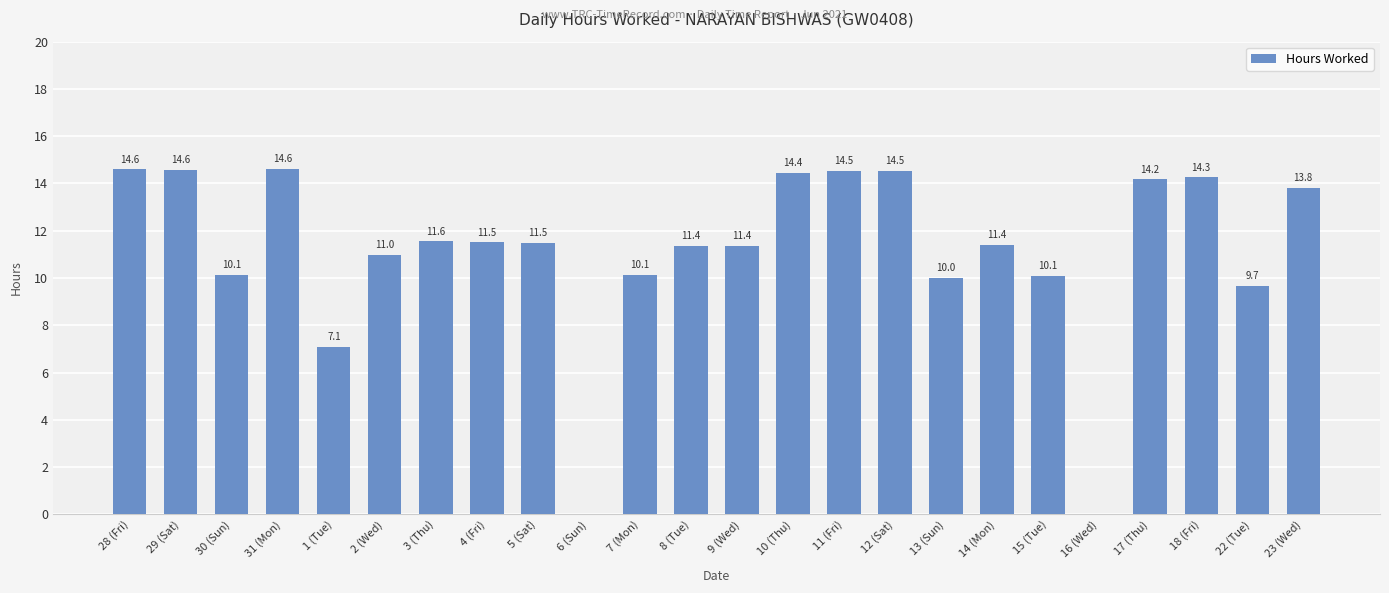

What is the greatest value displayed?

14.6